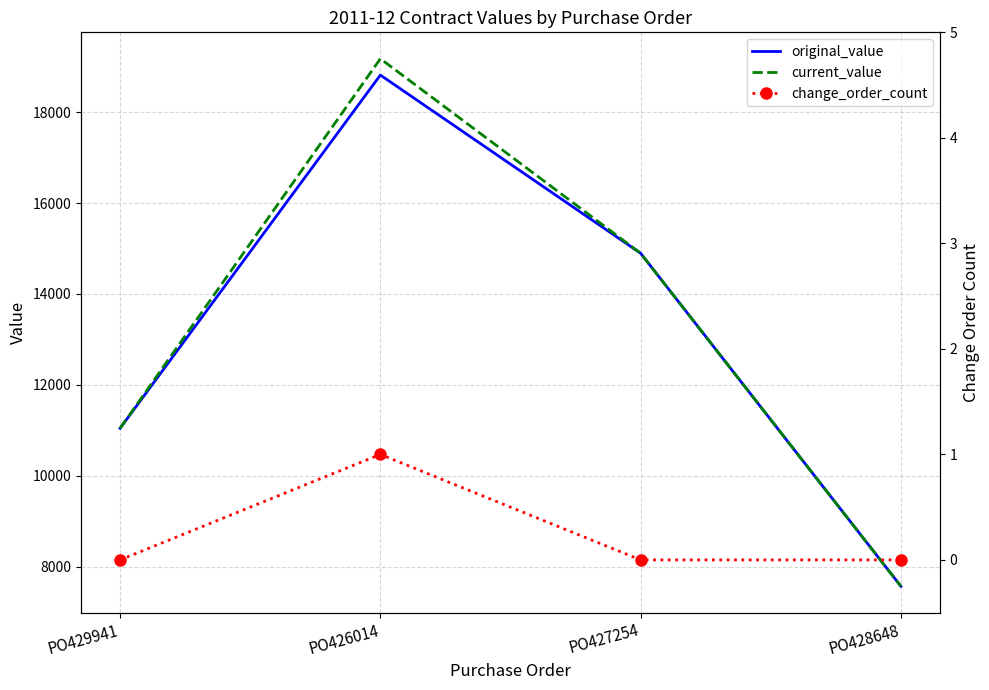

At which category is the sum across all series the highest?

PO426014